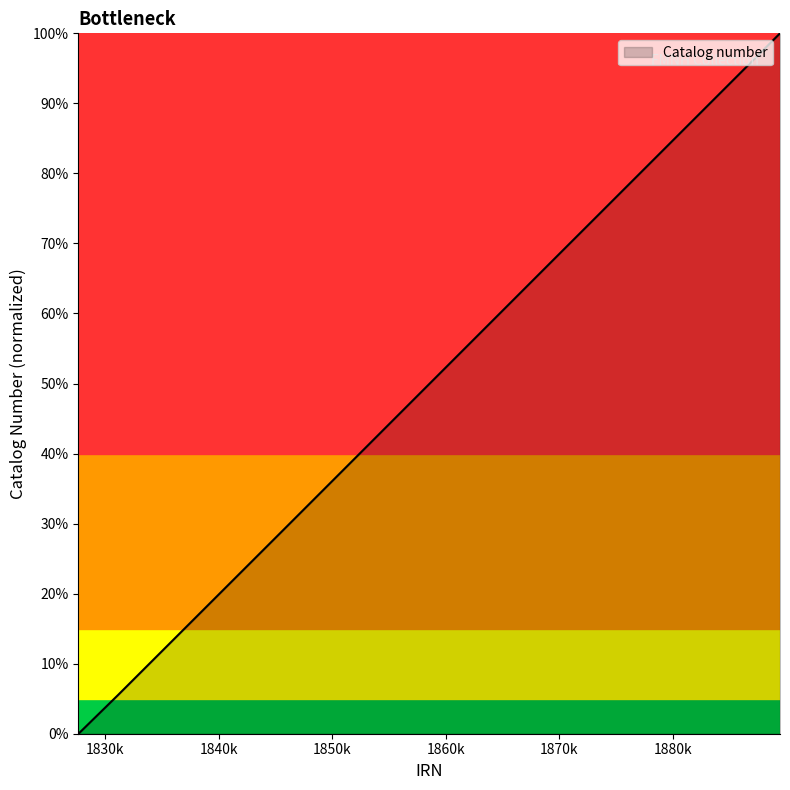

What is the maximum value shown in the chart?

100.0